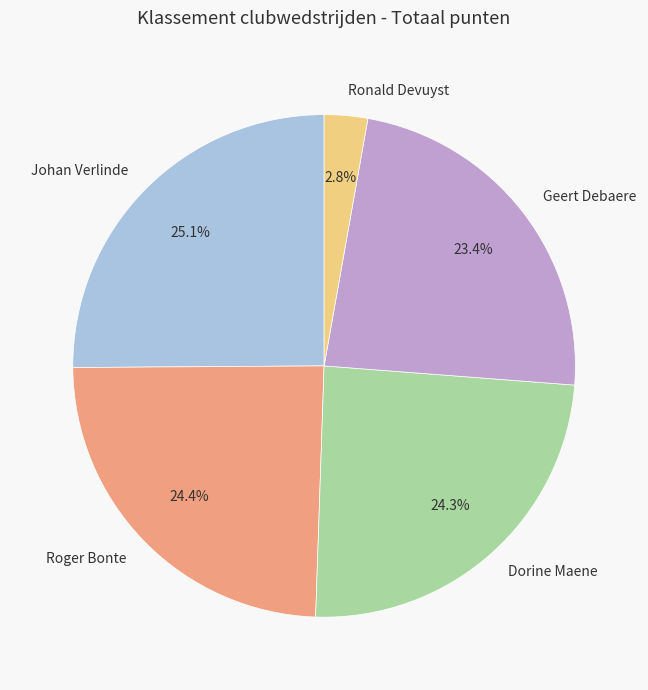

To the nearest percent, what is the difference between the largest and smallest slice percentages?

22%